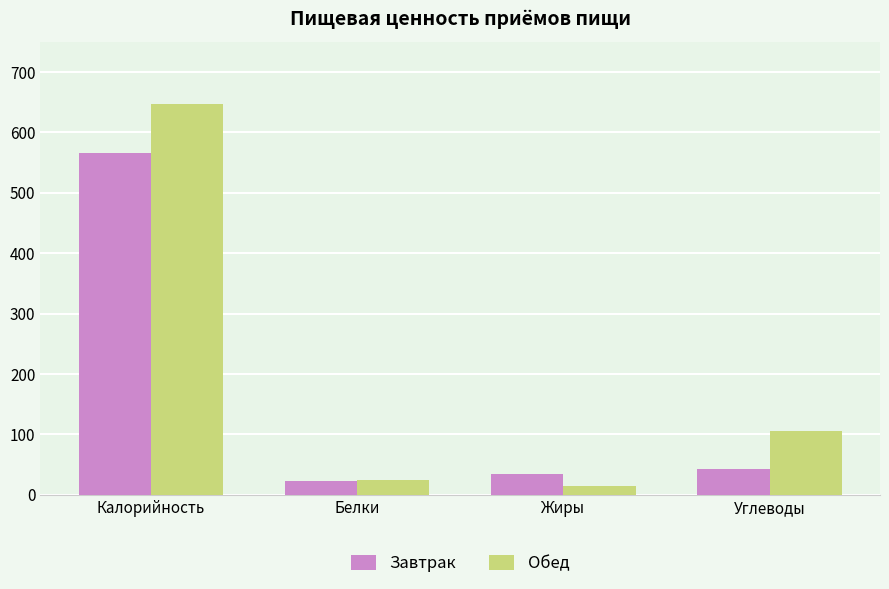

What are all the series names shown in the legend?

Завтрак, Обед